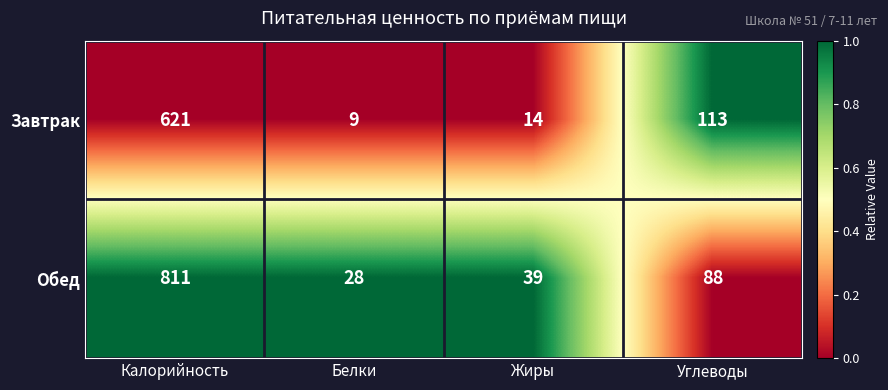

Rank the series by their maximum value, from lowest to highest.

Завтрак, Обед